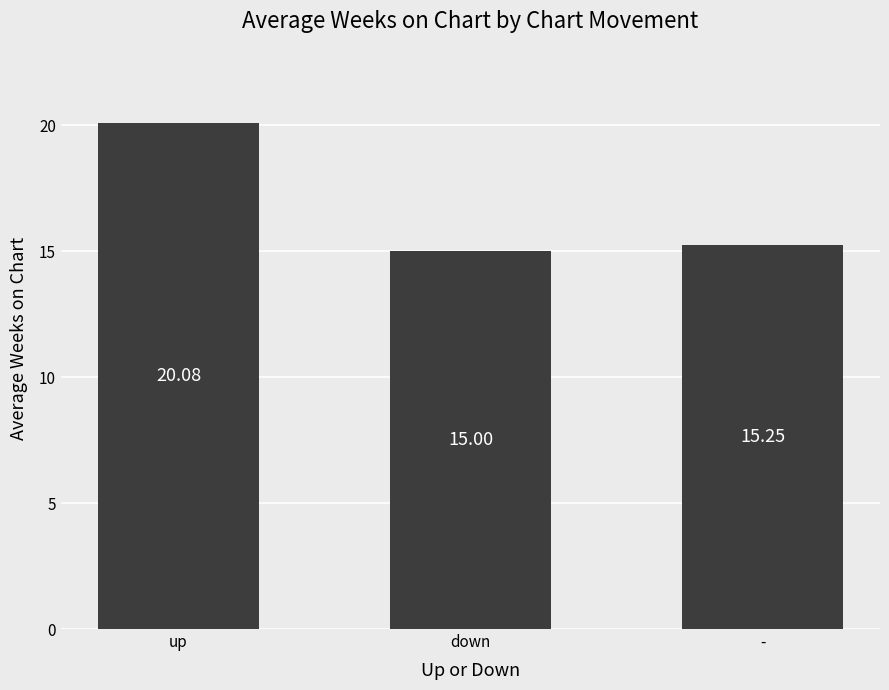

What is the label of the 3rd bar from the right?

up